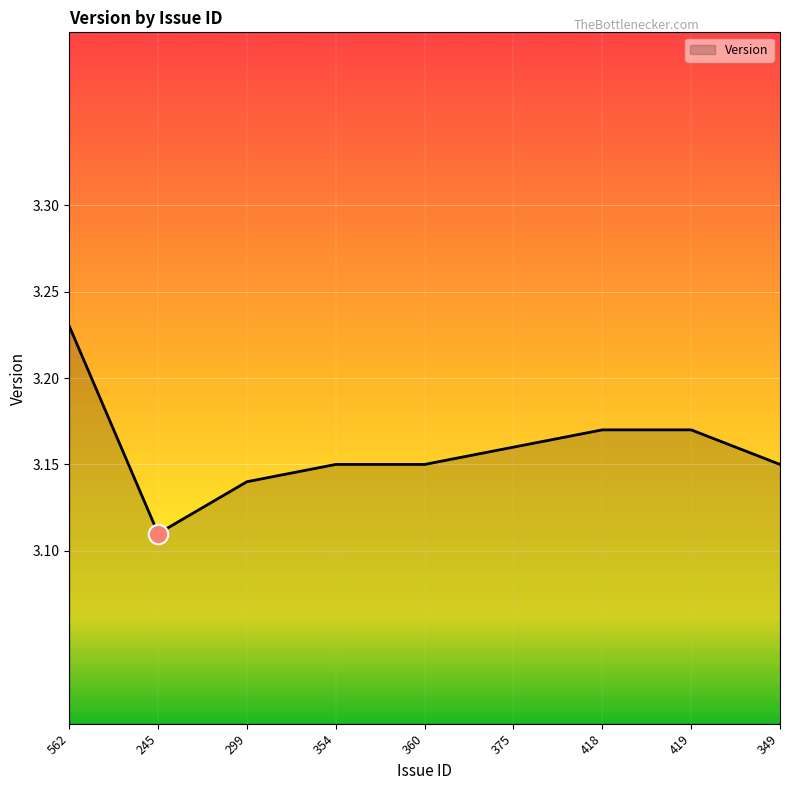

What is the sum of the values at 419 and 245?

6.3